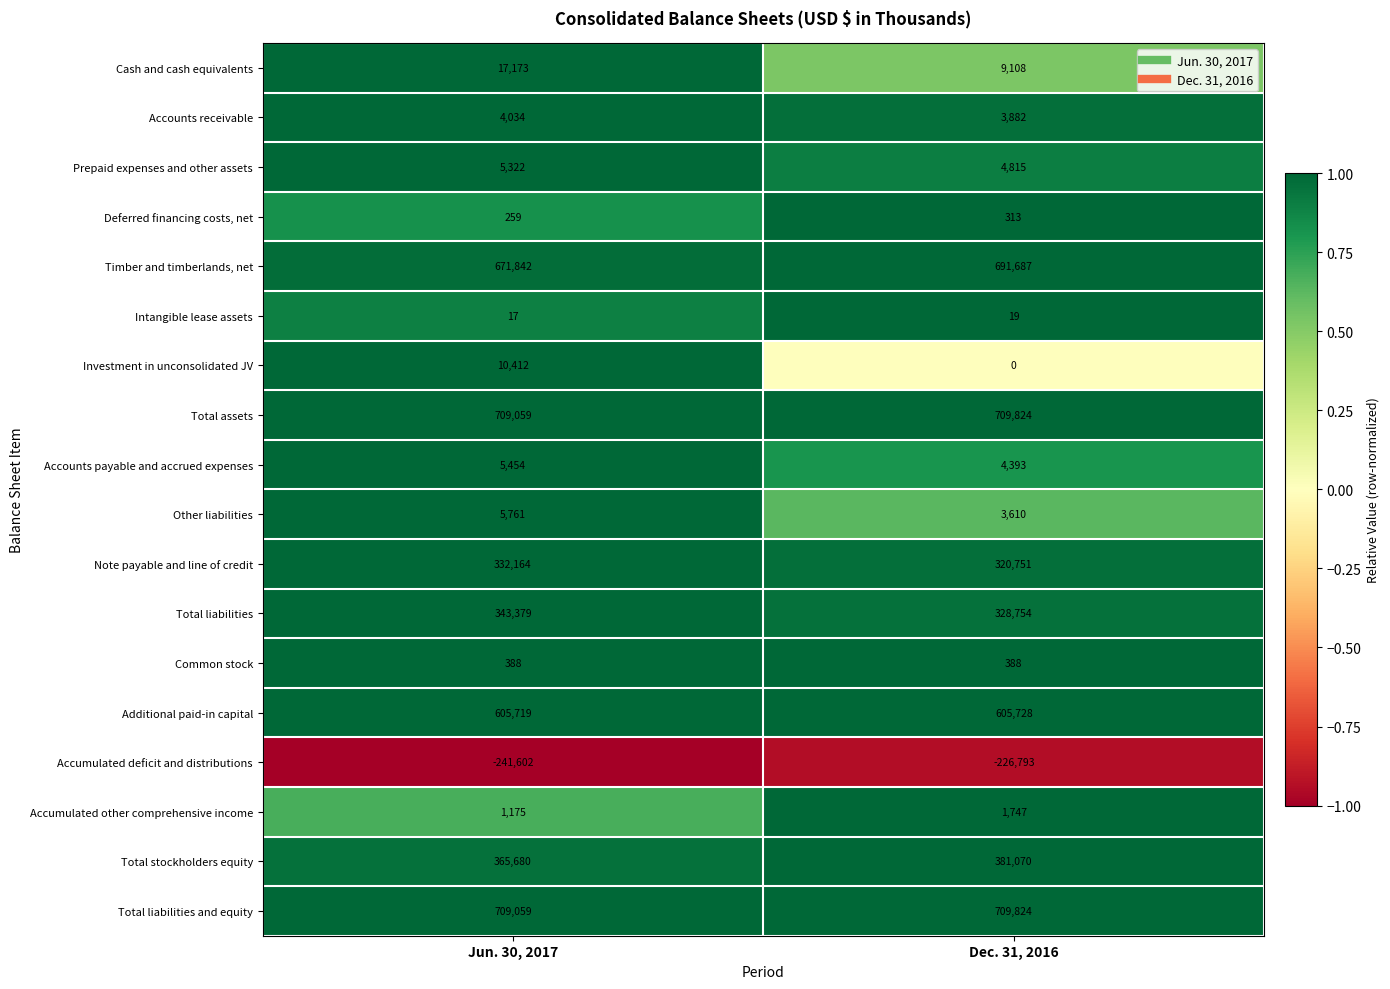

What is the highest value of the Additional paid-in capital series?

605728